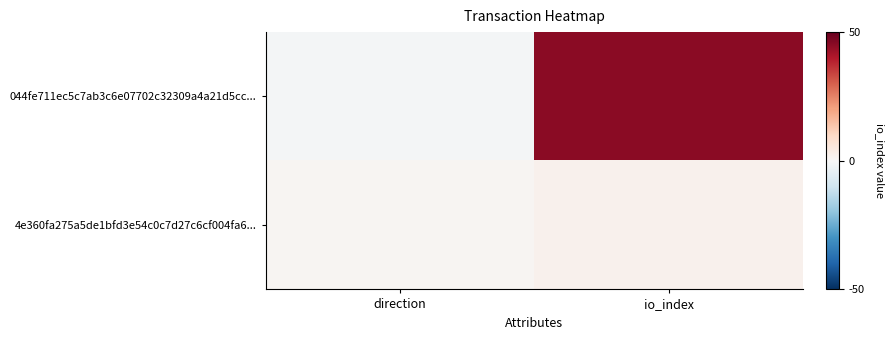

Which series has the widest spread of values?

044fe711ec5c7ab3c6e07702c32309a4a21d5cc...